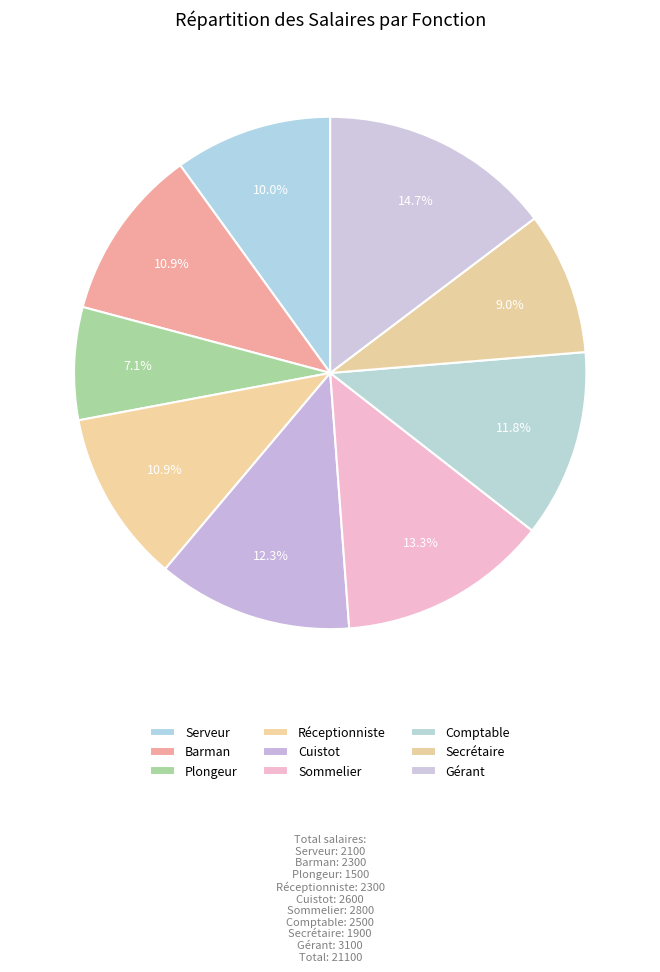

How many slices are in this pie chart?

9